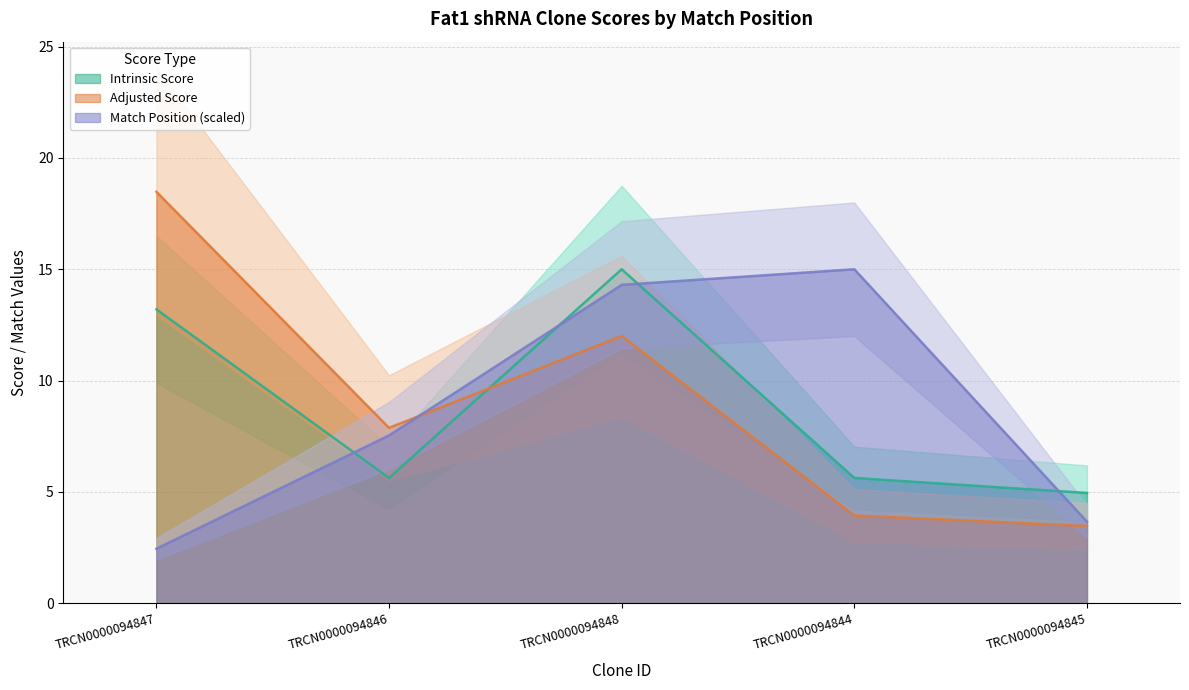

What is the sum of all Adjusted Score values?

45.8